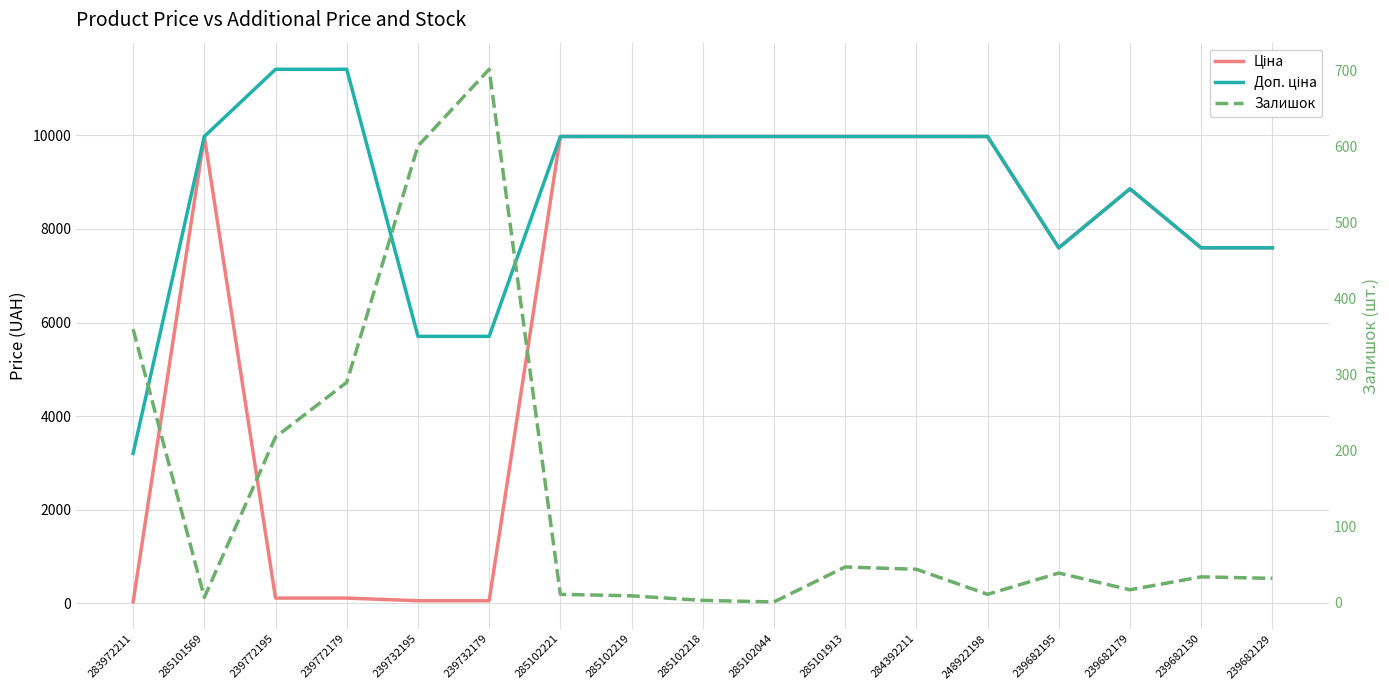

True or false: Ціна has a value of 32.2 at 239732195.

False